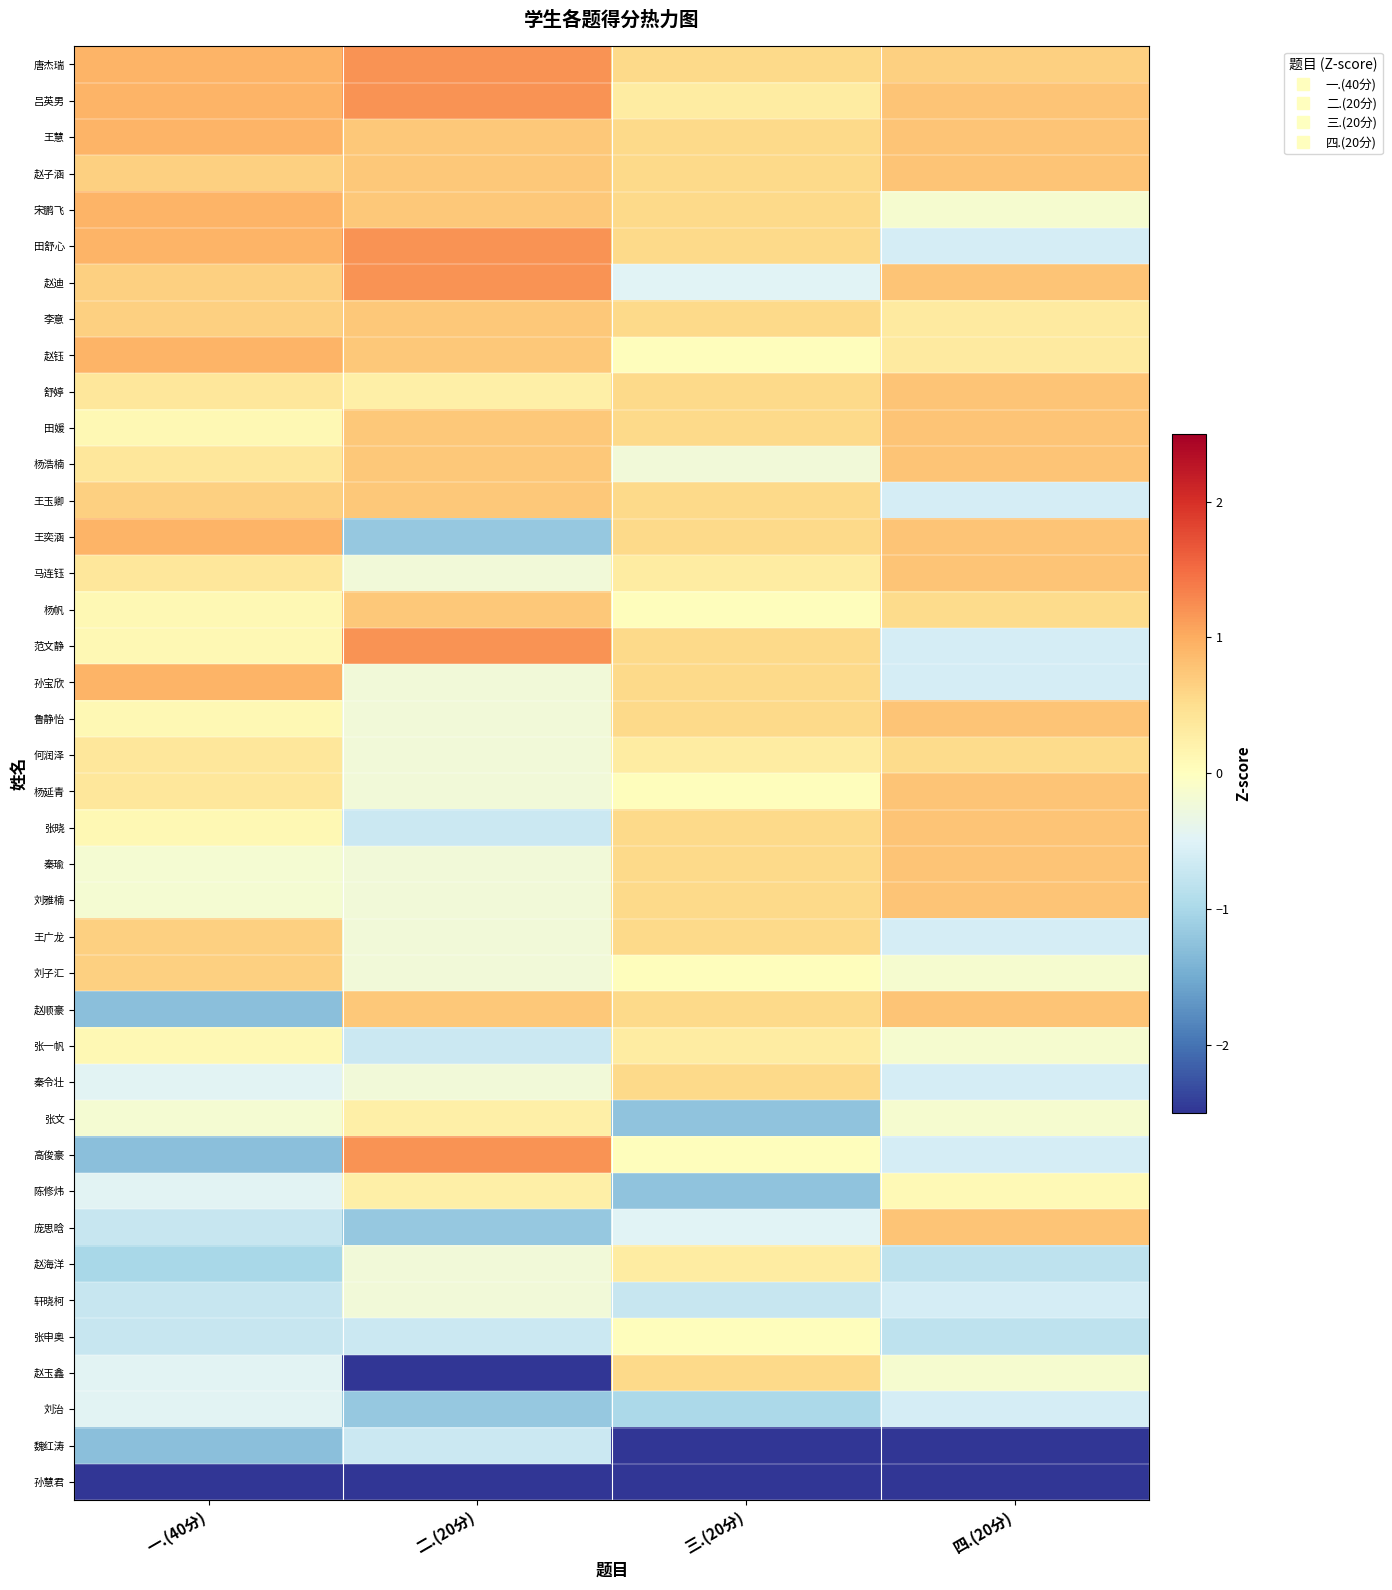

Reading left to right, what are all the values shown in this chart?

唐杰瑞: 一.(40分)=0.9	二.(20分)=1.2	三.(20分)=0.5	四.(20分)=0.7
吕英男: 一.(40分)=0.9	二.(20分)=1.2	三.(20分)=0.3	四.(20分)=0.8
王慧: 一.(40分)=0.9	二.(20分)=0.7	三.(20分)=0.5	四.(20分)=0.8
赵子涵: 一.(40分)=0.7	二.(20分)=0.7	三.(20分)=0.5	四.(20分)=0.8
宋鹏飞: 一.(40分)=0.9	二.(20分)=0.7	三.(20分)=0.5	四.(20分)=-0.1
田舒心: 一.(40分)=0.9	二.(20分)=1.2	三.(20分)=0.5	四.(20分)=-0.6
赵迪: 一.(40分)=0.7	二.(20分)=1.2	三.(20分)=-0.5	四.(20分)=0.8
李意: 一.(40分)=0.7	二.(20分)=0.7	三.(20分)=0.5	四.(20分)=0.3
赵钰: 一.(40分)=0.9	二.(20分)=0.7	三.(20分)=0.0	四.(20分)=0.3
舒婷: 一.(40分)=0.4	二.(20分)=0.2	三.(20分)=0.5	四.(20分)=0.8
田媛: 一.(40分)=0.1	二.(20分)=0.7	三.(20分)=0.5	四.(20分)=0.8
杨浩楠: 一.(40分)=0.4	二.(20分)=0.7	三.(20分)=-0.2	四.(20分)=0.8
王玉卿: 一.(40分)=0.7	二.(20分)=0.7	三.(20分)=0.5	四.(20分)=-0.6
王奕涵: 一.(40分)=0.9	二.(20分)=-1.2	三.(20分)=0.5	四.(20分)=0.8
马连钰: 一.(40分)=0.4	二.(20分)=-0.2	三.(20分)=0.3	四.(20分)=0.8
杨帆: 一.(40分)=0.1	二.(20分)=0.7	三.(20分)=0.0	四.(20分)=0.5
范文静: 一.(40分)=0.1	二.(20分)=1.2	三.(20分)=0.5	四.(20分)=-0.6
孙宝欣: 一.(40分)=0.9	二.(20分)=-0.2	三.(20分)=0.5	四.(20分)=-0.6
鲁静怡: 一.(40分)=0.1	二.(20分)=-0.2	三.(20分)=0.5	四.(20分)=0.8
何润泽: 一.(40分)=0.4	二.(20分)=-0.2	三.(20分)=0.3	四.(20分)=0.5
杨延青: 一.(40分)=0.4	二.(20分)=-0.2	三.(20分)=0.0	四.(20分)=0.8
张晓: 一.(40分)=0.1	二.(20分)=-0.7	三.(20分)=0.5	四.(20分)=0.8
秦瑜: 一.(40分)=-0.2	二.(20分)=-0.2	三.(20分)=0.5	四.(20分)=0.8
刘雅楠: 一.(40分)=-0.2	二.(20分)=-0.2	三.(20分)=0.5	四.(20分)=0.8
王广龙: 一.(40分)=0.7	二.(20分)=-0.2	三.(20分)=0.5	四.(20分)=-0.6
刘子汇: 一.(40分)=0.7	二.(20分)=-0.2	三.(20分)=0.0	四.(20分)=-0.1
赵顺豪: 一.(40分)=-1.3	二.(20分)=0.7	三.(20分)=0.5	四.(20分)=0.8
张一帆: 一.(40分)=0.1	二.(20分)=-0.7	三.(20分)=0.3	四.(20分)=-0.1
秦令壮: 一.(40分)=-0.5	二.(20分)=-0.2	三.(20分)=0.5	四.(20分)=-0.6
张文: 一.(40分)=-0.2	二.(20分)=0.2	三.(20分)=-1.2	四.(20分)=-0.1
高俊豪: 一.(40分)=-1.3	二.(20分)=1.2	三.(20分)=0.0	四.(20分)=-0.6
陈修炜: 一.(40分)=-0.5	二.(20分)=0.2	三.(20分)=-1.2	四.(20分)=0.1
庞思晗: 一.(40分)=-0.7	二.(20分)=-1.2	三.(20分)=-0.5	四.(20分)=0.8
赵海洋: 一.(40分)=-1.0	二.(20分)=-0.2	三.(20分)=0.3	四.(20分)=-0.8
轩晓柯: 一.(40分)=-0.7	二.(20分)=-0.2	三.(20分)=-0.7	四.(20分)=-0.6
张申奥: 一.(40分)=-0.7	二.(20分)=-0.7	三.(20分)=0.0	四.(20分)=-0.8
赵玉鑫: 一.(40分)=-0.5	二.(20分)=-2.6	三.(20分)=0.5	四.(20分)=-0.1
刘治: 一.(40分)=-0.5	二.(20分)=-1.2	三.(20分)=-1.0	四.(20分)=-0.6
魏红涛: 一.(40分)=-1.3	二.(20分)=-0.7	三.(20分)=-2.8	四.(20分)=-3.3
孙慧君: 一.(40分)=-4.6	二.(20分)=-3.5	三.(20分)=-4.6	四.(20分)=-3.7